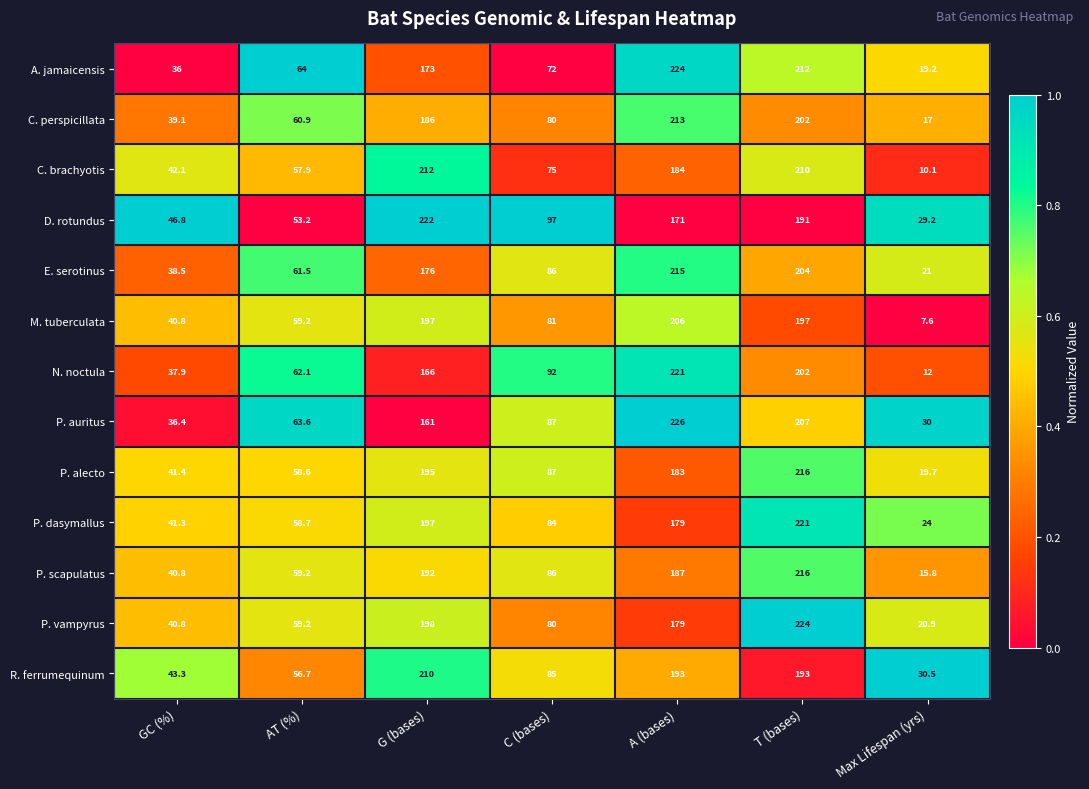

What is the difference between the highest and lowest values at Max Lifespan (yrs)?

22.9